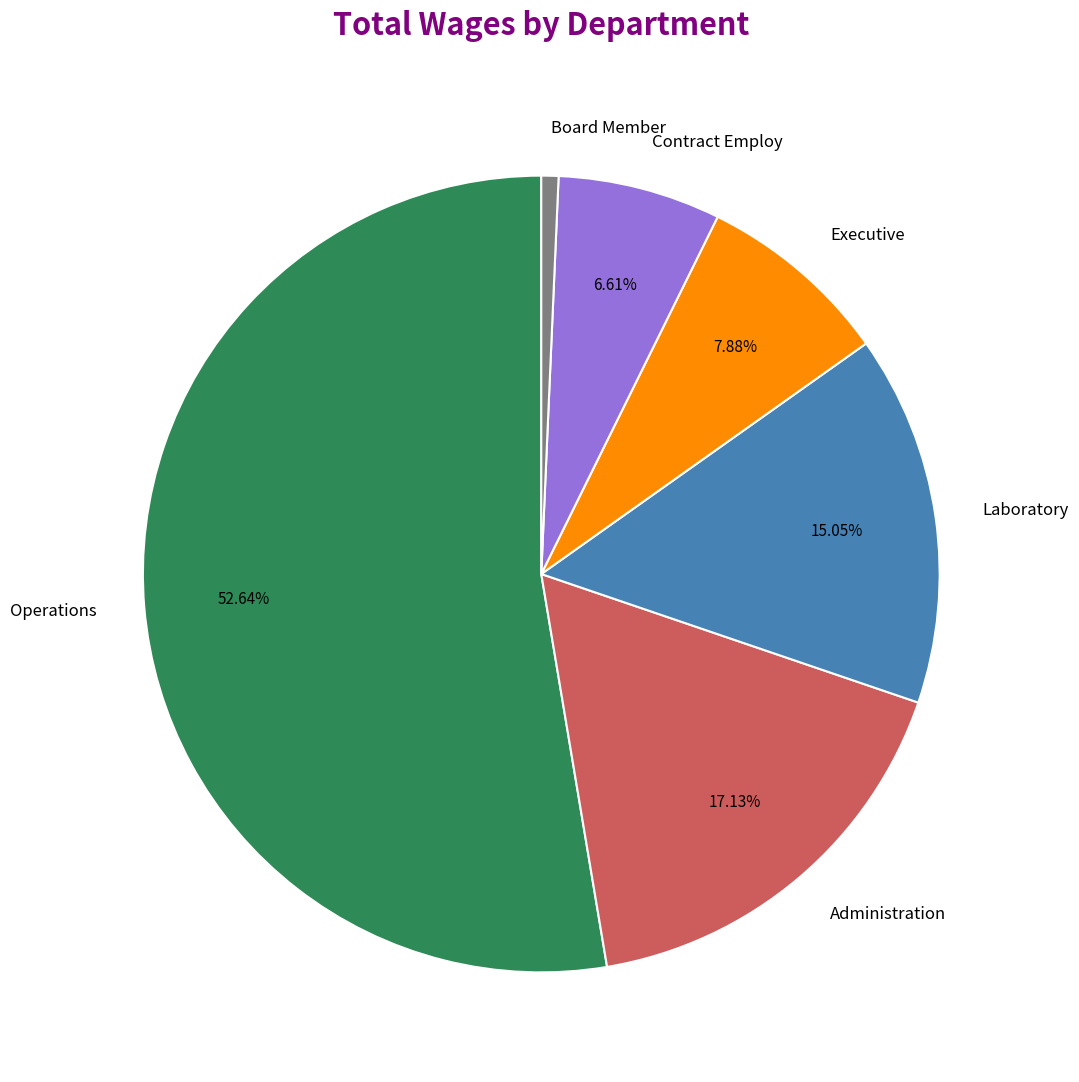

What is the majority slice?

Operations